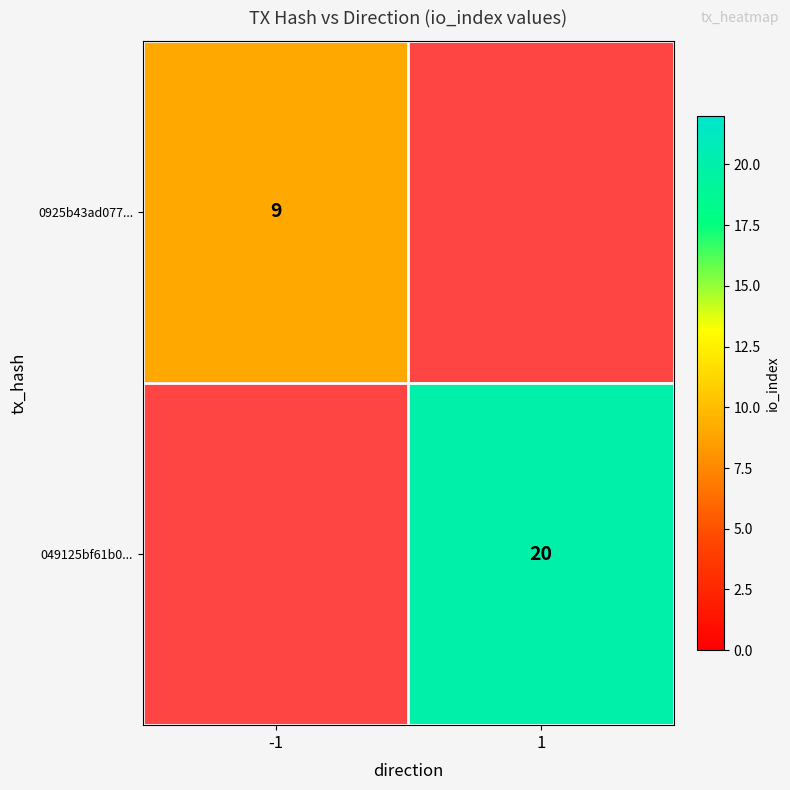

How many categories are shown in the chart?

2